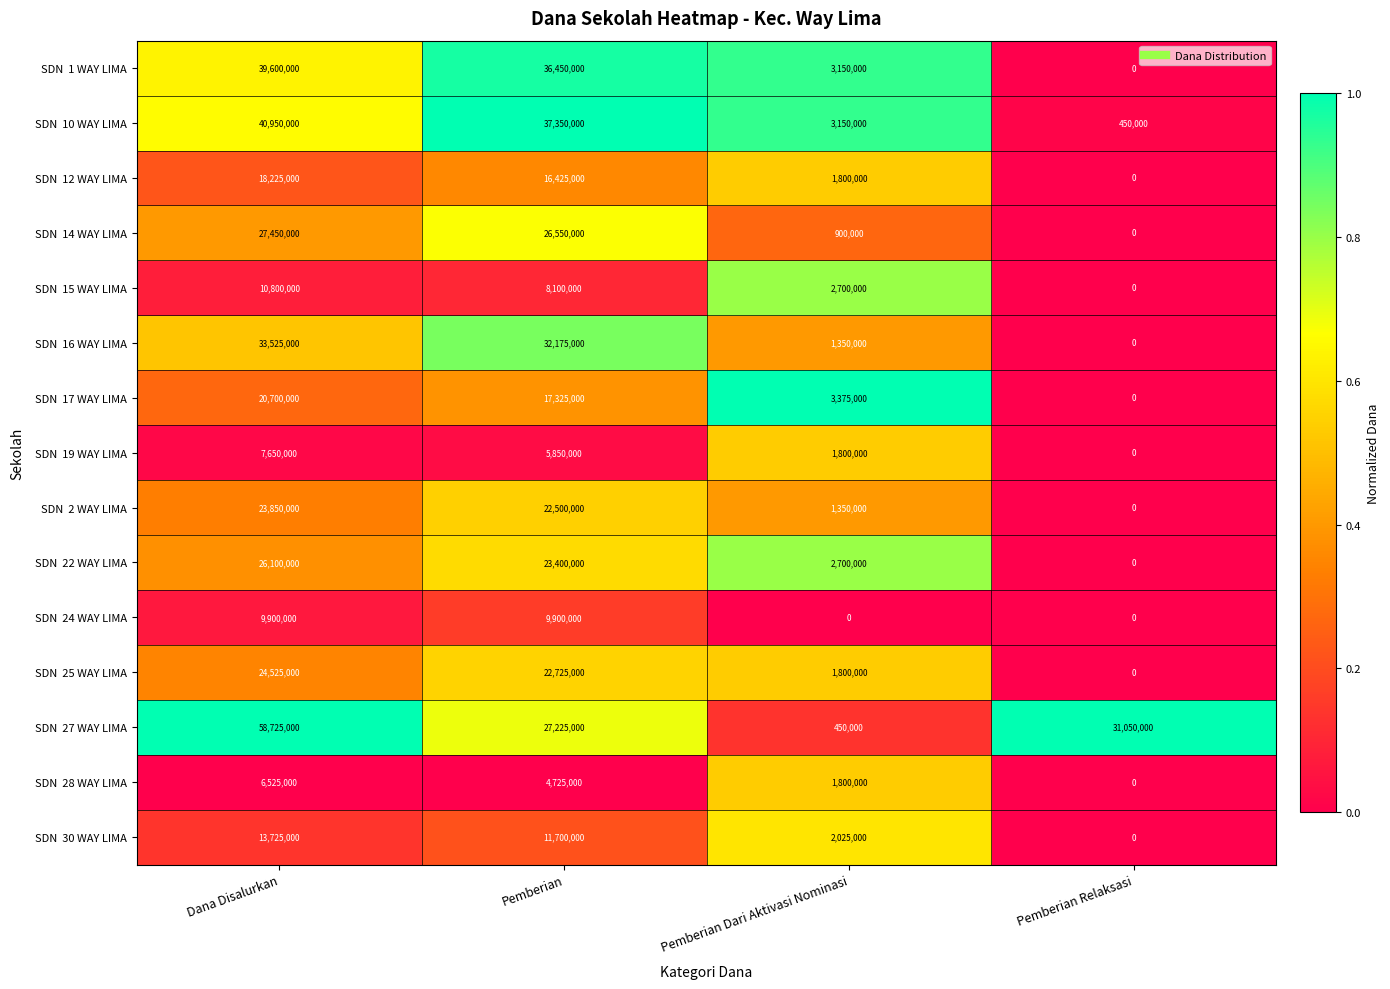

What is the difference between the highest and lowest values at Pemberian?

32625000